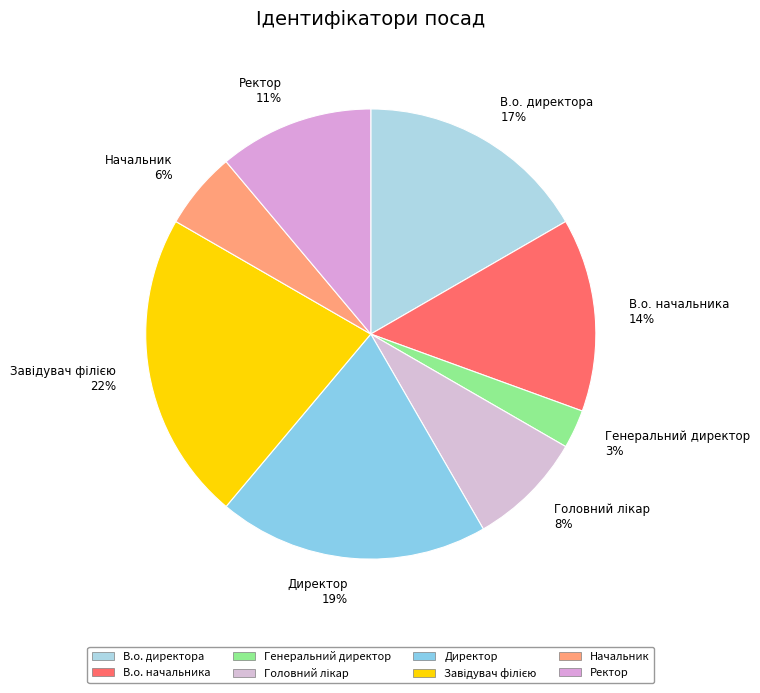

Do Ректор 11% and Генеральний директор 3% together represent more than half of the pie?

No